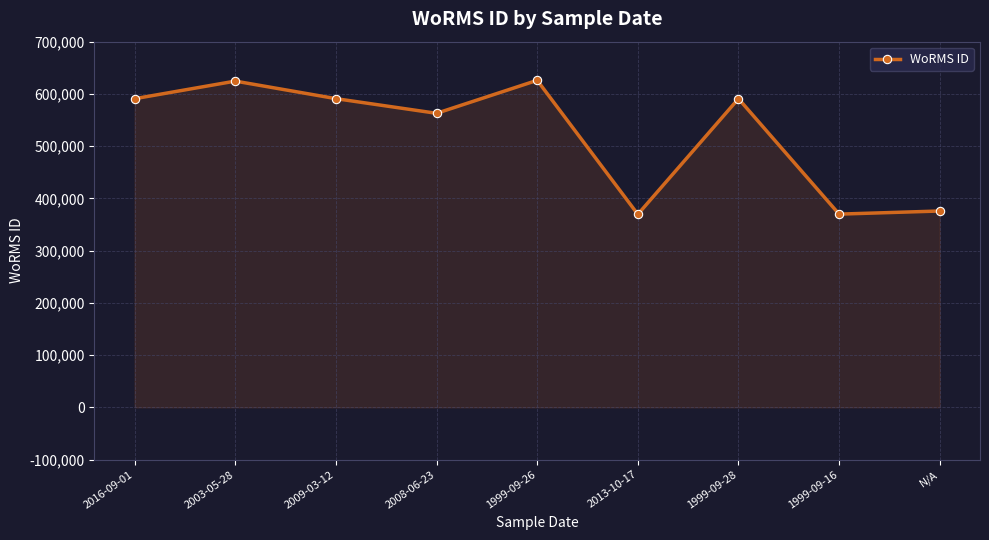

What is the greatest value displayed?

625997